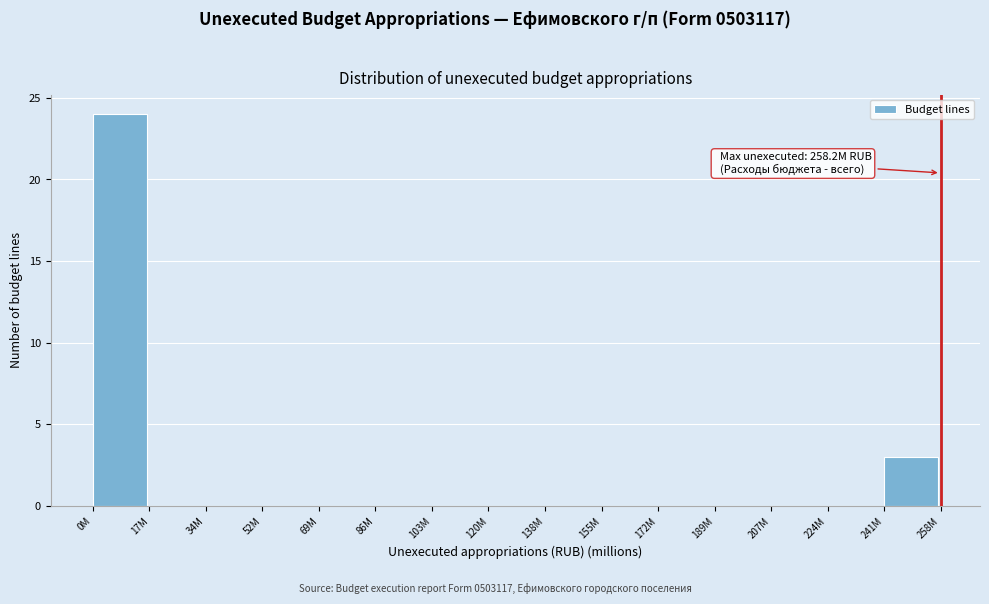

Reading right to left, transcribe all the data shown in this chart.

241M=3	224M=0	207M=0	189M=0	172M=0	155M=0	138M=0	120M=0	103M=0	86M=0	69M=0	52M=0	34M=0	17M=0	0M=24